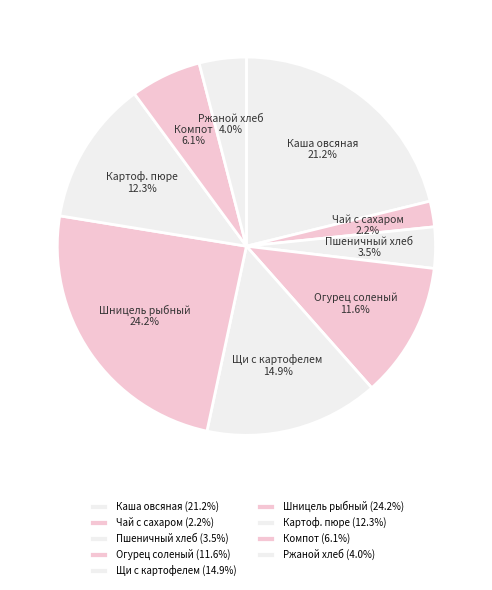

Is the sum of Шницель рыбный and Чай с сахаром greater than half?

No